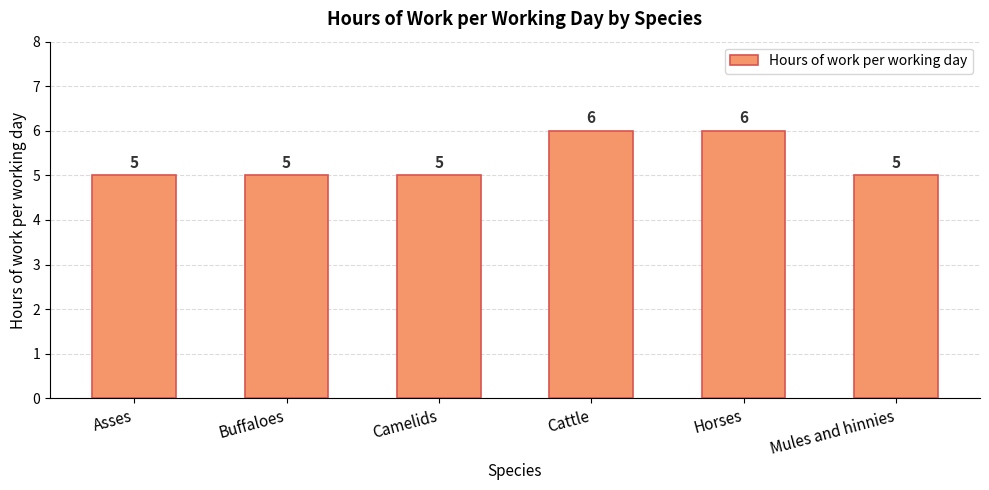

How many bars are there in total?

6